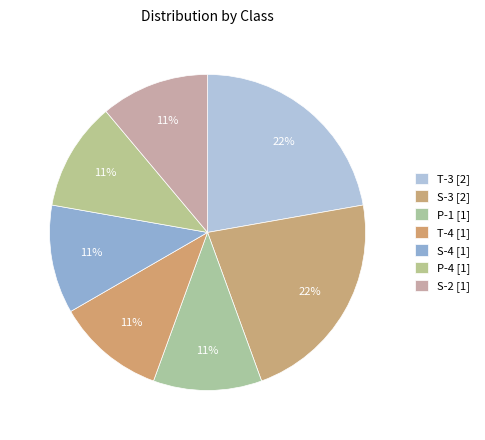

How many segments does this pie chart have?

7